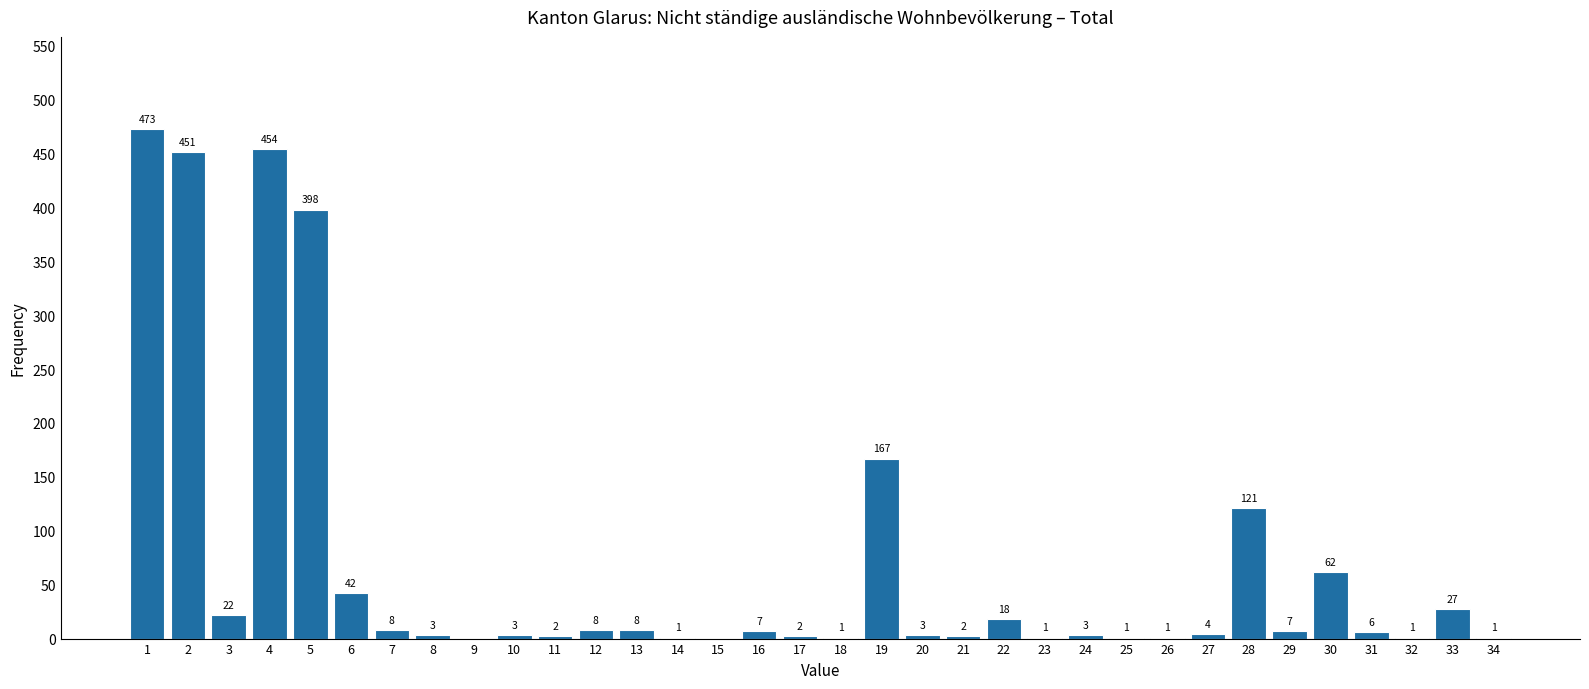

Reading left to right, what are all the values shown in this chart?

1=473	2=451	3=22	4=454	5=398	6=42	7=8	8=3	9=0	10=3	11=2	12=8	13=8	14=1	15=0	16=7	17=2	18=1	19=167	20=3	21=2	22=18	23=1	24=3	25=1	26=1	27=4	28=121	29=7	30=62	31=6	32=1	33=27	34=1